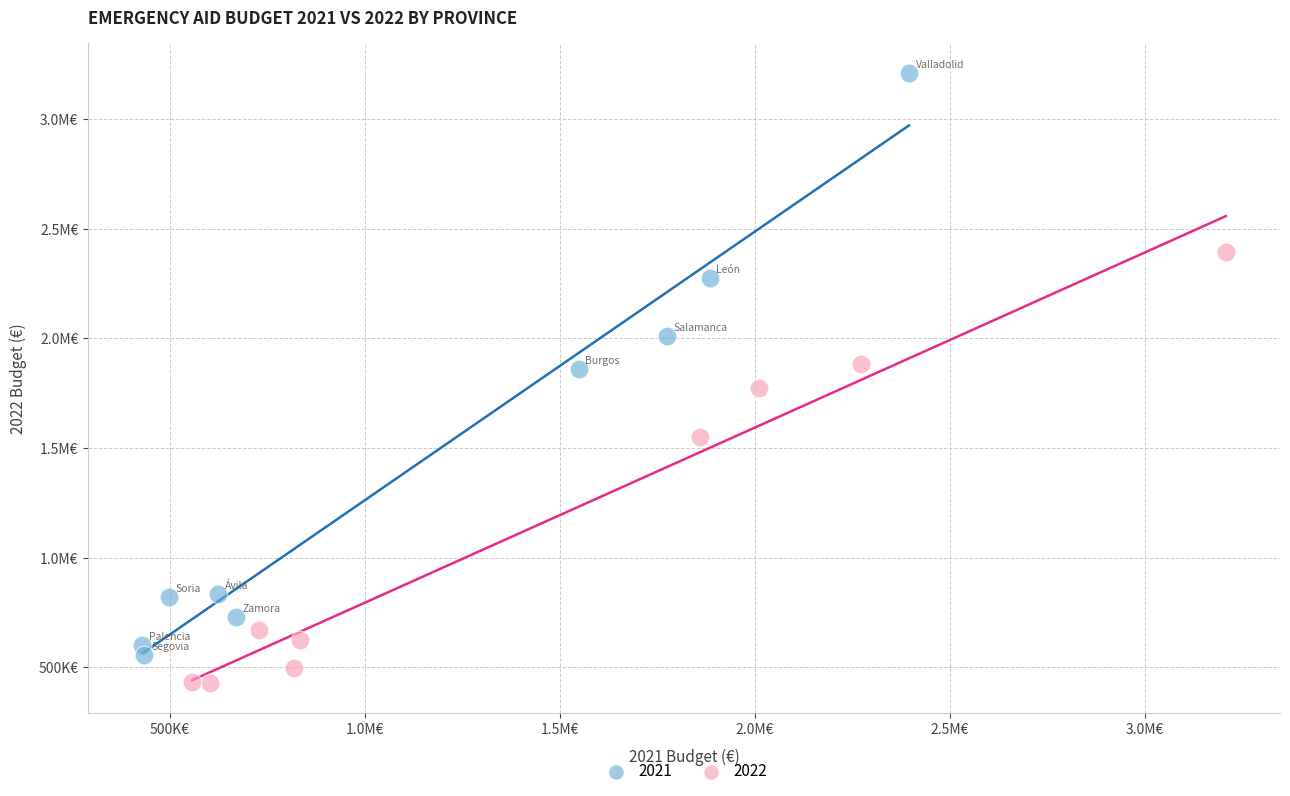

What are all the series names shown in the legend?

2021, 2022